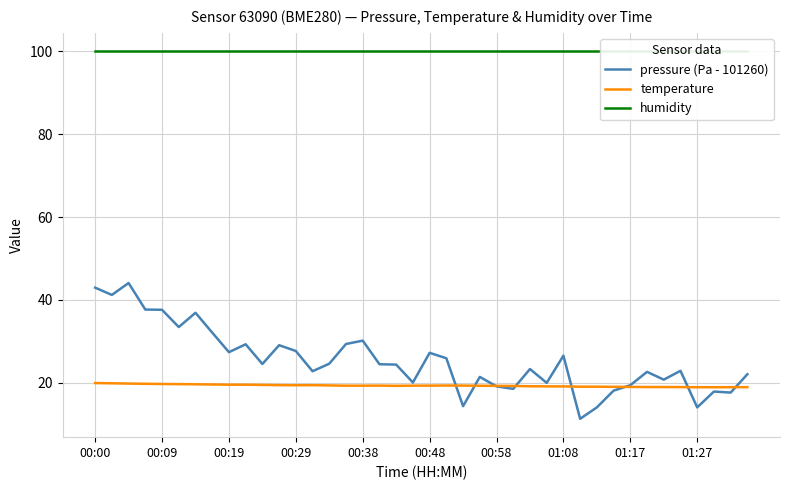

Reading left to right, what are all the values shown in this chart?

pressure (Pa - 101260): 43.0	41.2	44.1	37.7	37.6	33.5	36.9	32.1	27.4	29.3	24.6	29.1	27.7	22.8	24.6	29.4	30.2	24.5	24.4	20.1	27.2	25.9	14.4	21.4	19.2	18.6	23.3	20.0	26.6	11.3	14.1	18.1	19.4	22.7	20.8	22.9	14.1	17.9	17.7	22.1
temperature: 20.0	19.9	19.8	19.8	19.7	19.7	19.7	19.6	19.6	19.6	19.5	19.5	19.4	19.4	19.4	19.3	19.3	19.3	19.3	19.3	19.3	19.4	19.4	19.3	19.3	19.3	19.2	19.2	19.1	19.1	19.1	19.1	19.0	19.0	19.0	19.0	19.0	18.9	19.0	19.0
humidity: 100.0	100.0	100.0	100.0	100.0	100.0	100.0	100.0	100.0	100.0	100.0	100.0	100.0	100.0	100.0	100.0	100.0	100.0	100.0	100.0	100.0	100.0	100.0	100.0	100.0	100.0	100.0	100.0	100.0	100.0	100.0	100.0	100.0	100.0	100.0	100.0	100.0	100.0	100.0	100.0